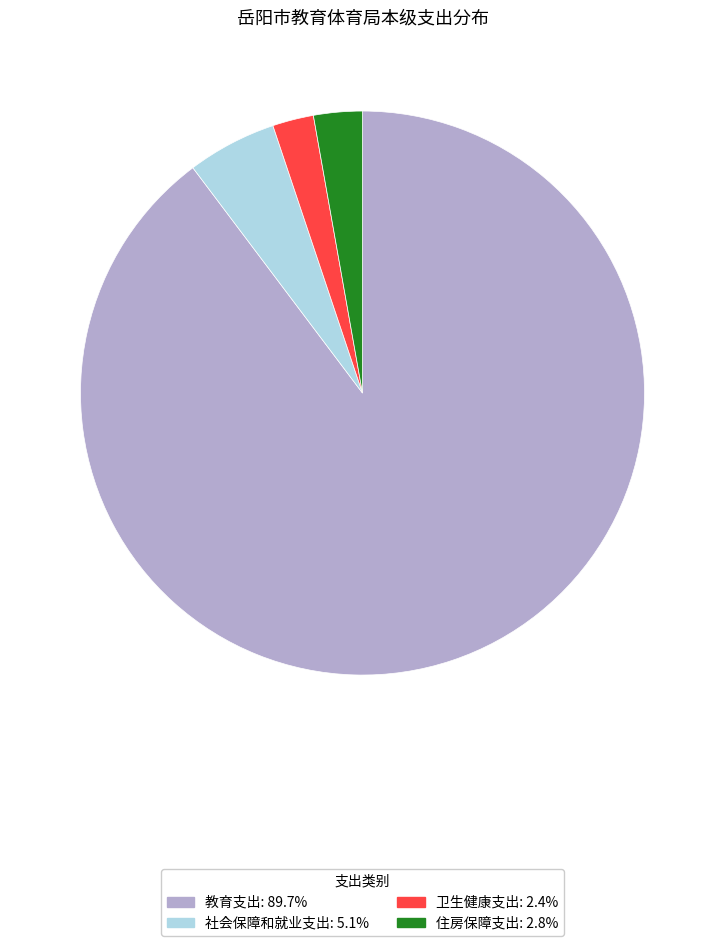

What is the majority slice?

教育支出